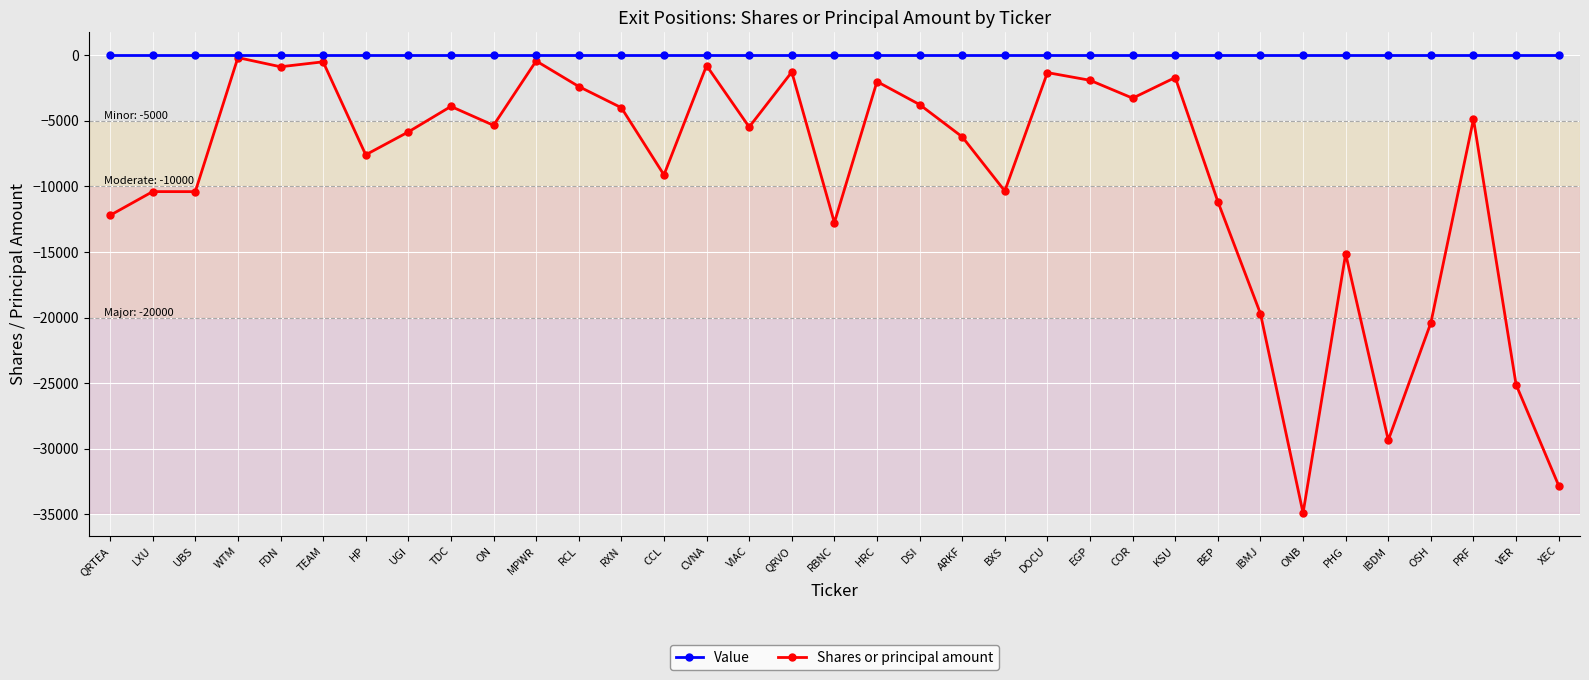

Is it true that Shares or principal amount equals -31112 at IBMJ?

False